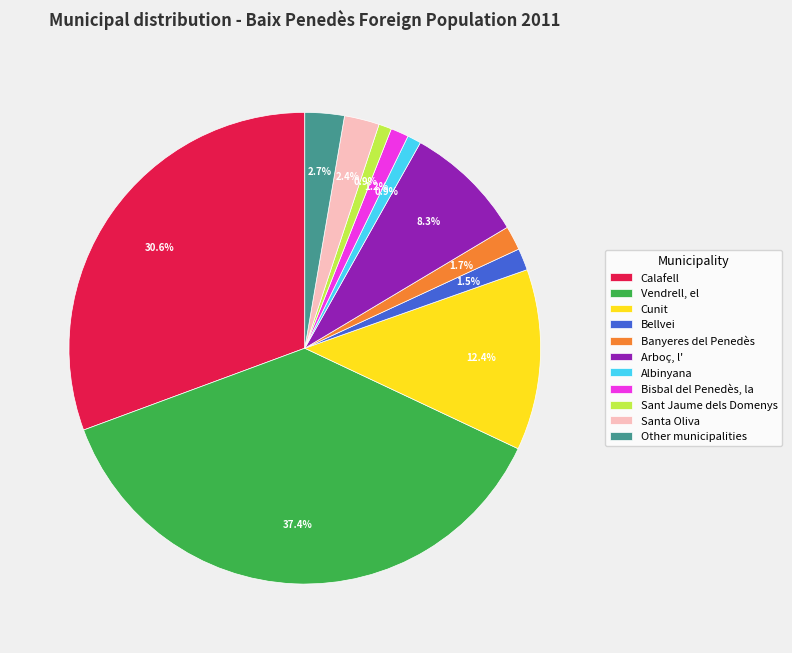

Which has a higher value, Santa Oliva or Banyeres del Penedès?

Santa Oliva